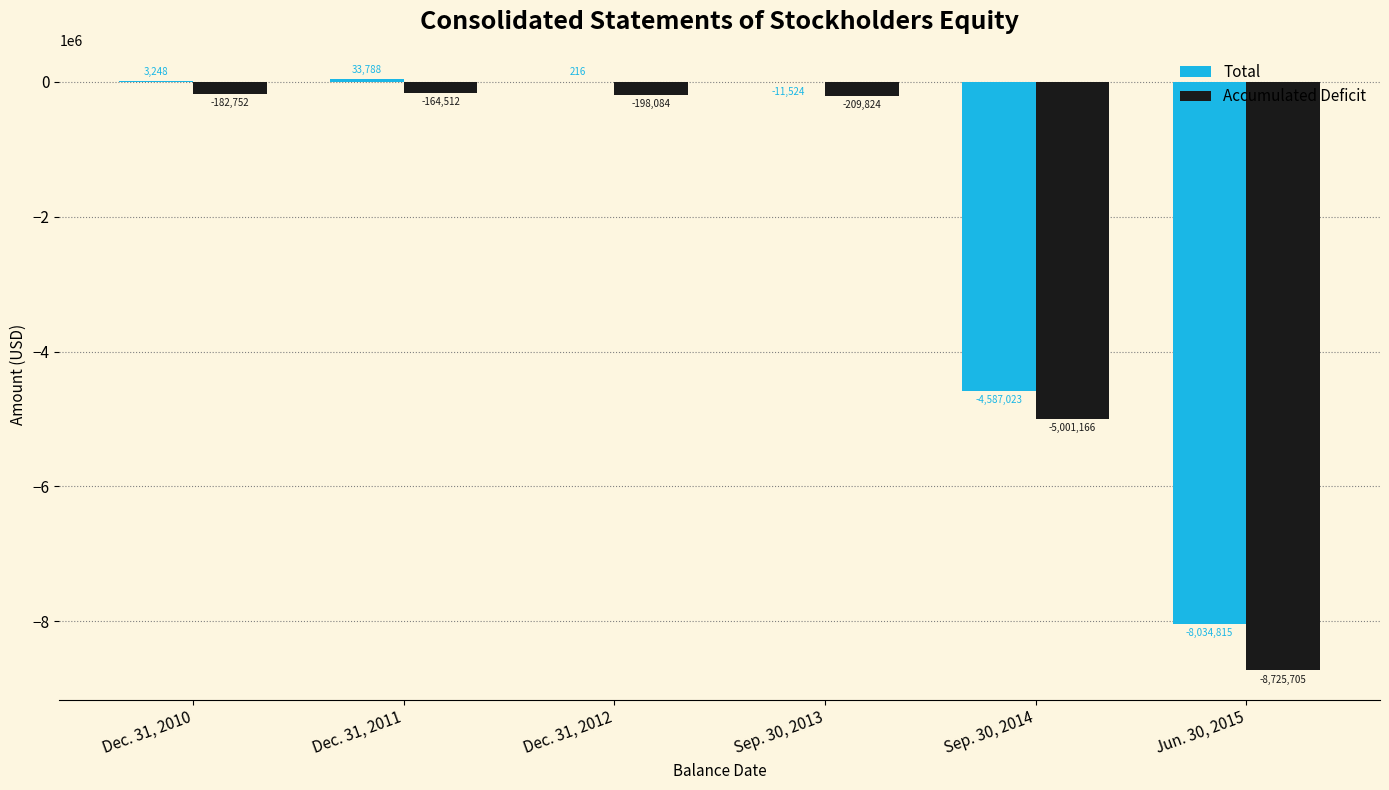

What is the sum of the Accumulated Deficit values at Dec. 31, 2012 and Dec. 31, 2011?

-362596